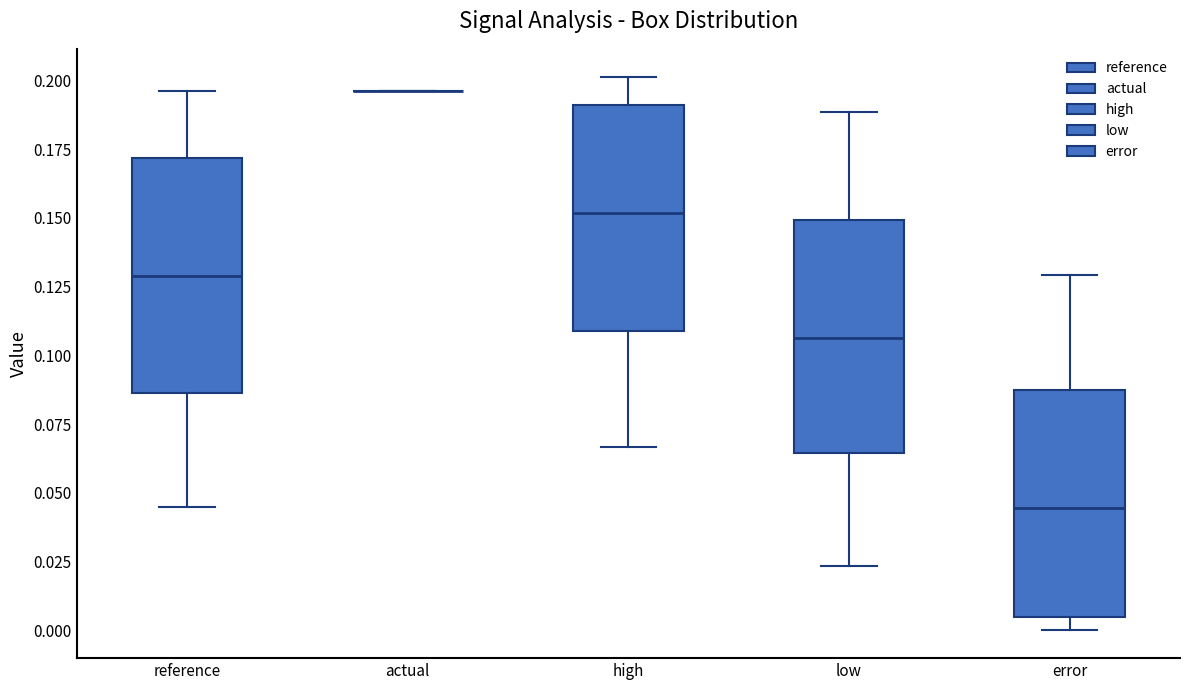

Reading left to right, read every box against the y-axis: the position of its median line, the range the box covers, and the ends of its whiskers. The values are not printed on the chart, so give them approximately, as read against the axis.

reference: median 0.130, box 0.085 to 0.170, whiskers 0.045 to 0.195
actual: box collapsed to a line at 0.195, whiskers 0.195 to 0.195
high: median 0.150, box 0.110 to 0.190, whiskers 0.065 to 0.200
low: median 0.105, box 0.065 to 0.150, whiskers 0.025 to 0.190
error: median 0.045, box 0.005 to 0.085, whiskers 0.000 to 0.130